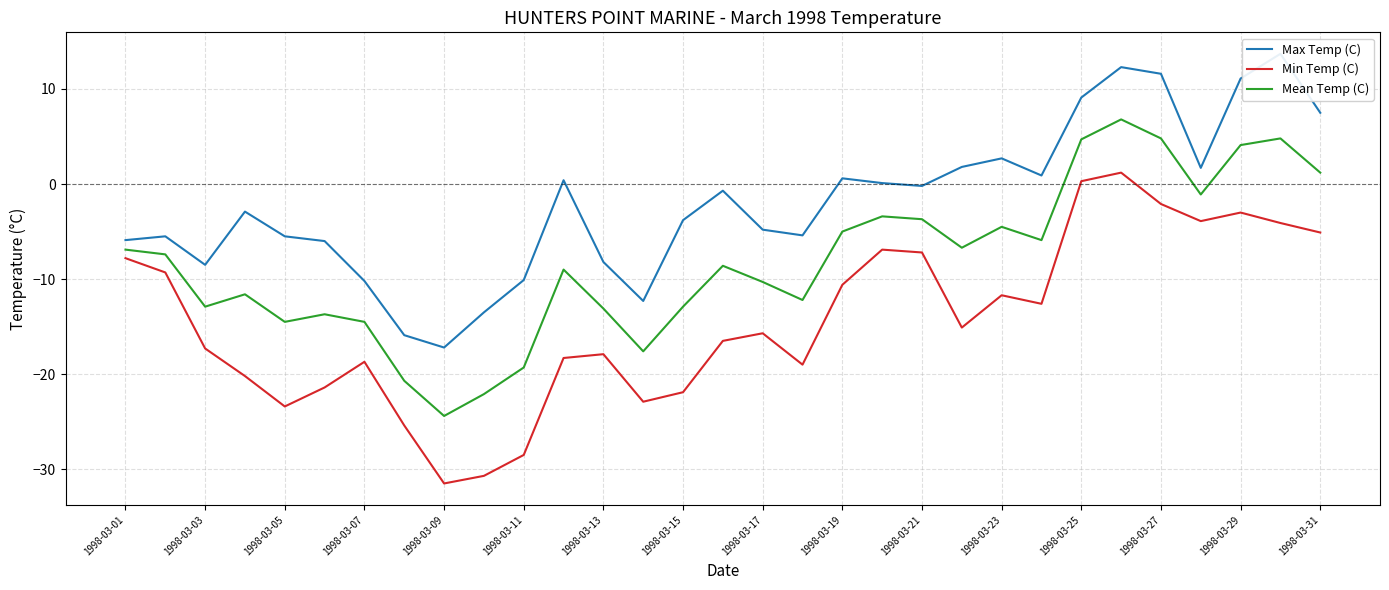

What is the maximum value for Min Temp (C)?

1.2